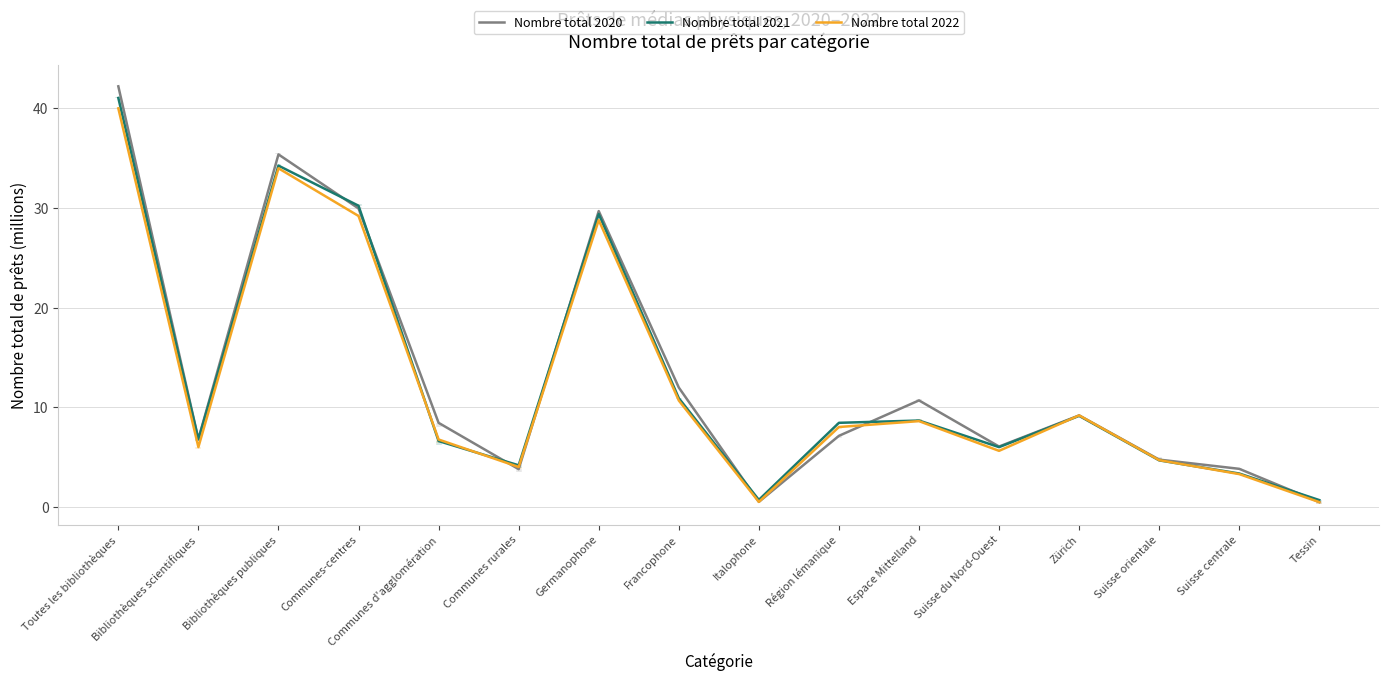

Rank the categories by Nombre total 2022 value from lowest to highest.

Tessin, Italophone, Suisse centrale, Communes rurales, Suisse orientale, Suisse du Nord-Ouest, Bibliothèques scientifiques, Communes d'agglomération, Région lémanique, Espace Mittelland, Zürich, Francophone, Germanophone, Communes-centres, Bibliothèques publiques, Toutes les bibliothèques